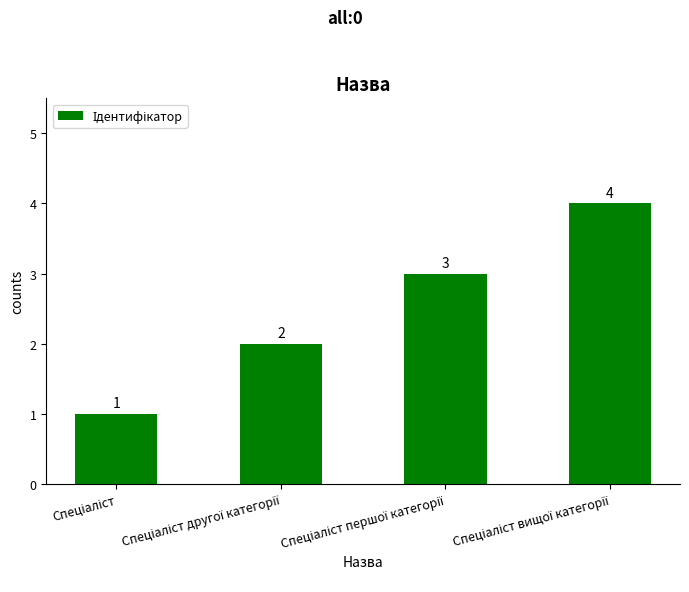

What is the sum of all values?

10